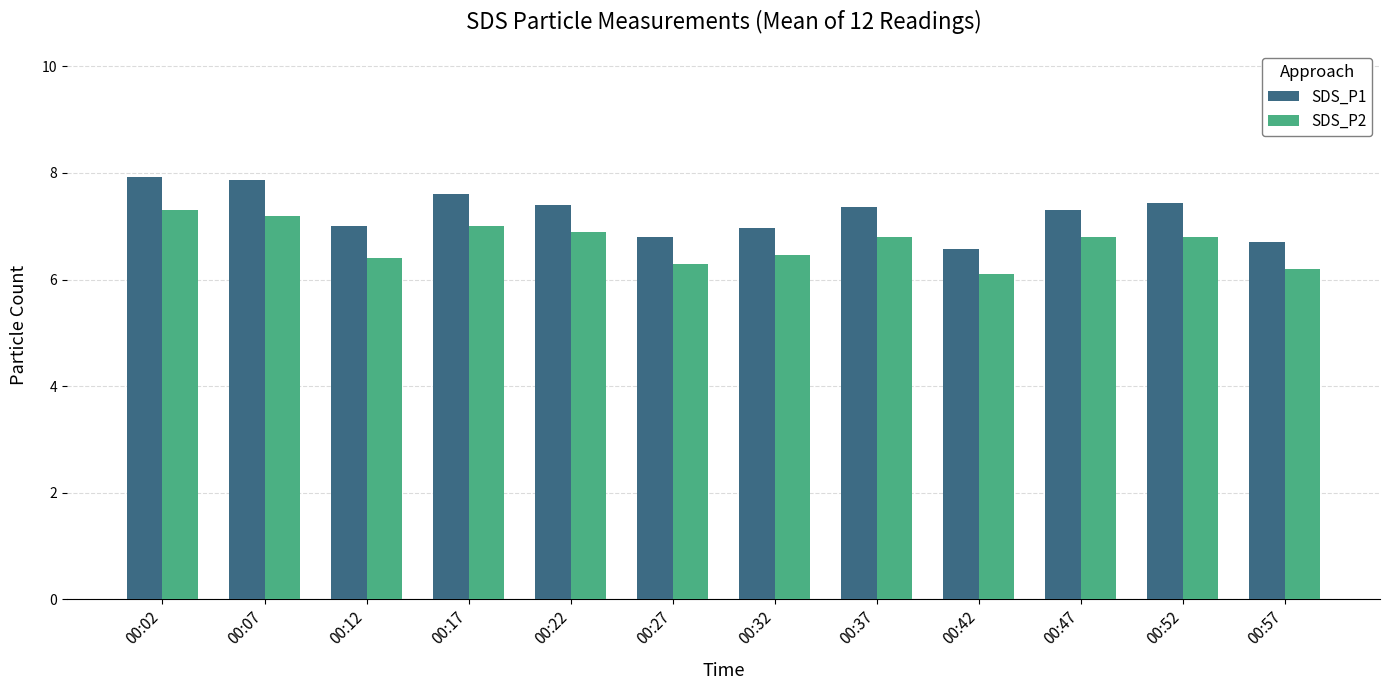

What is the approximate value of SDS_P2 at 00:32?

6.5